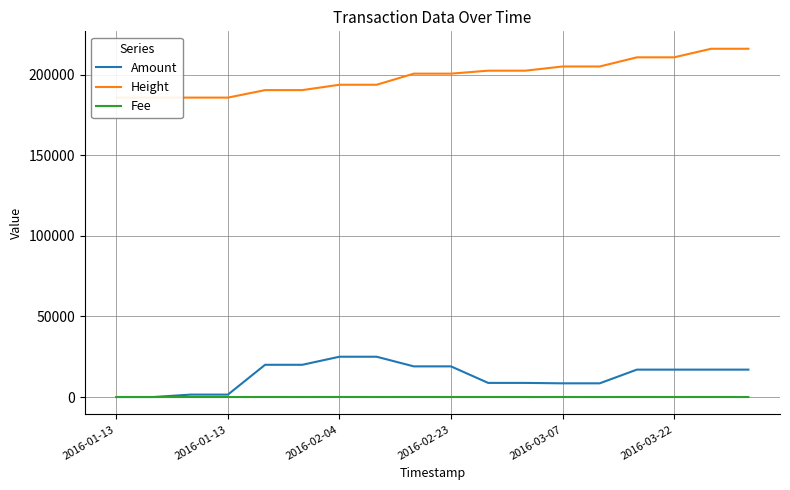

Where is the first local maximum for Amount?

2016-02-04